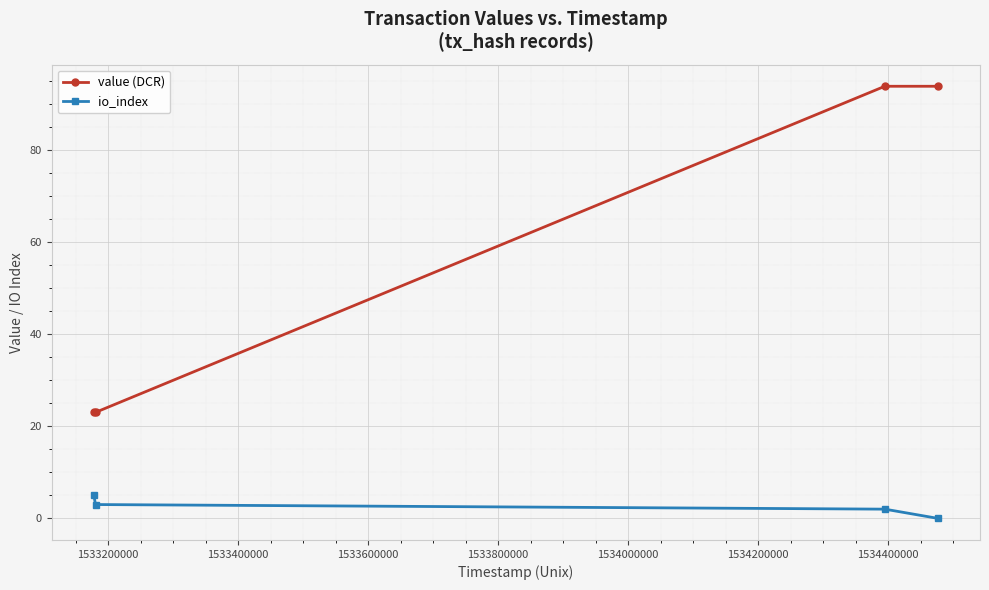

Reading left to right, list all the values displayed in this chart.

value (DCR): 23.0	23.0	93.8	93.8
io_index: 5.0	3.0	2.0	0.0